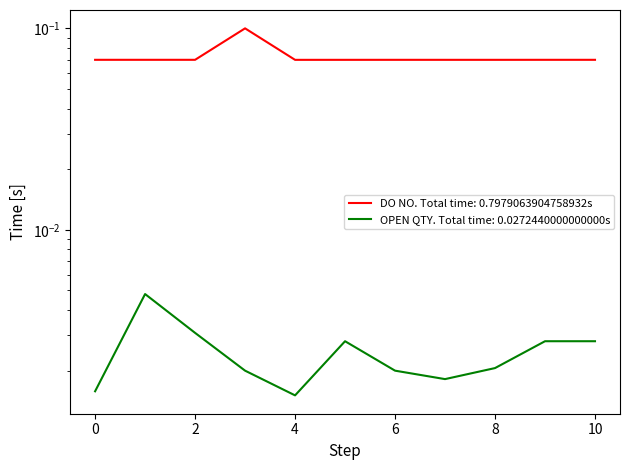

What is the value of the DO NO point at the 8th from the left?

0.1